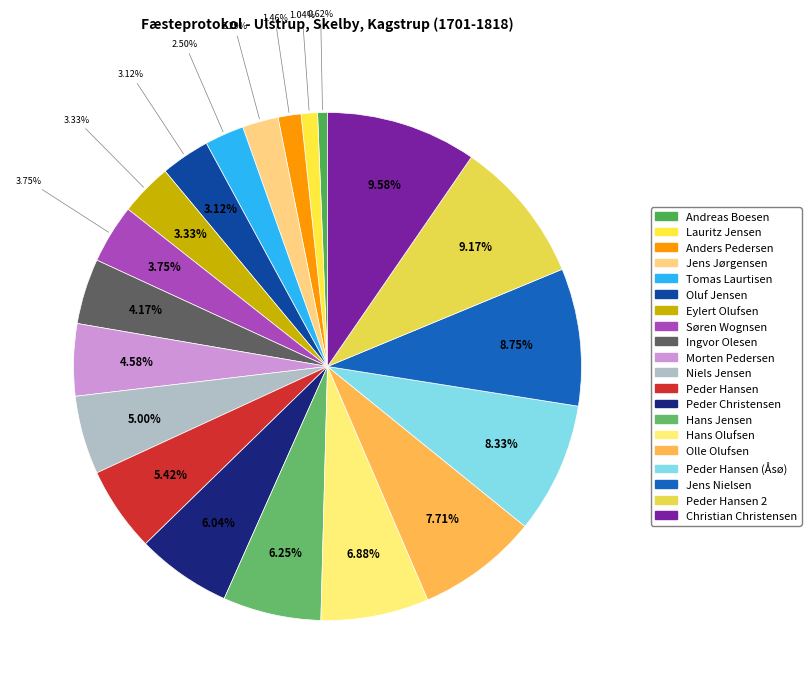

Which has a higher value, Anders Pedersen or Hans Olufsen?

Hans Olufsen